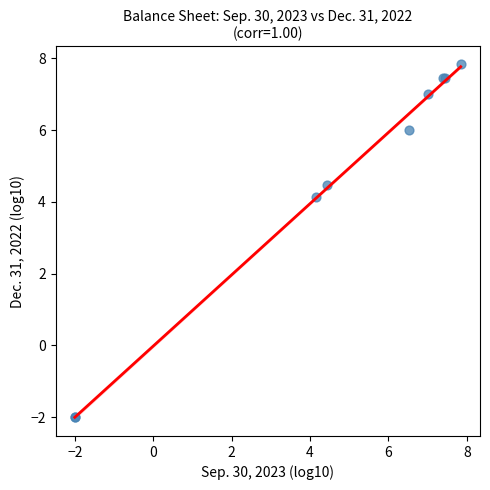

What Y value in the scatter plot is closest to 2?

4.1